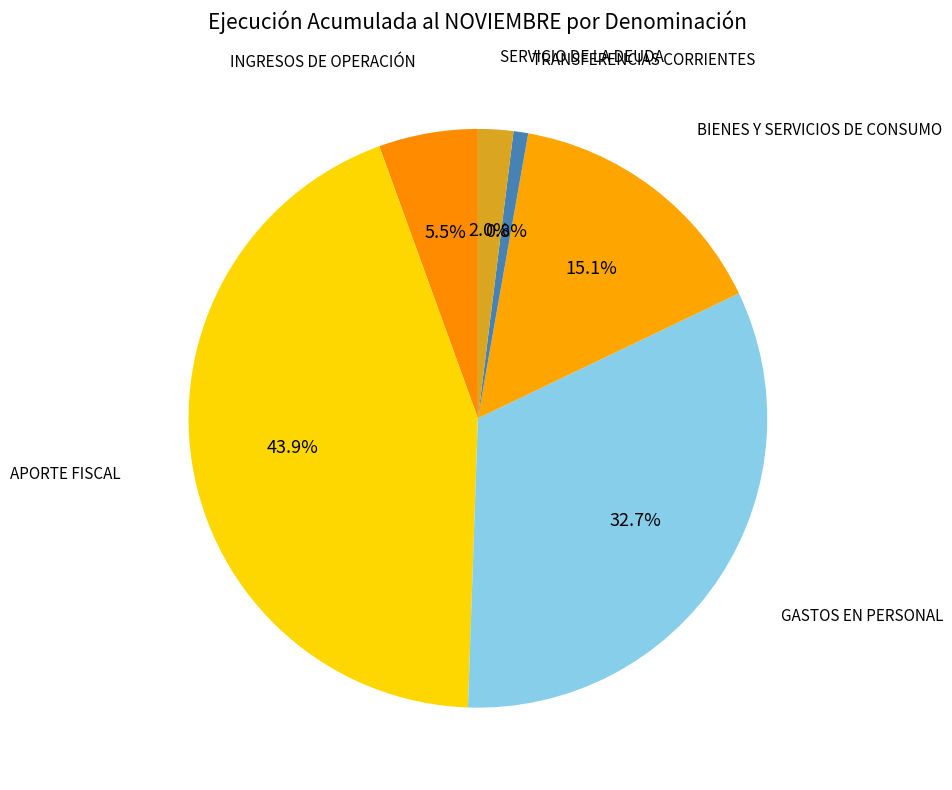

What percentage is NOT represented by APORTE FISCAL?

56.1%